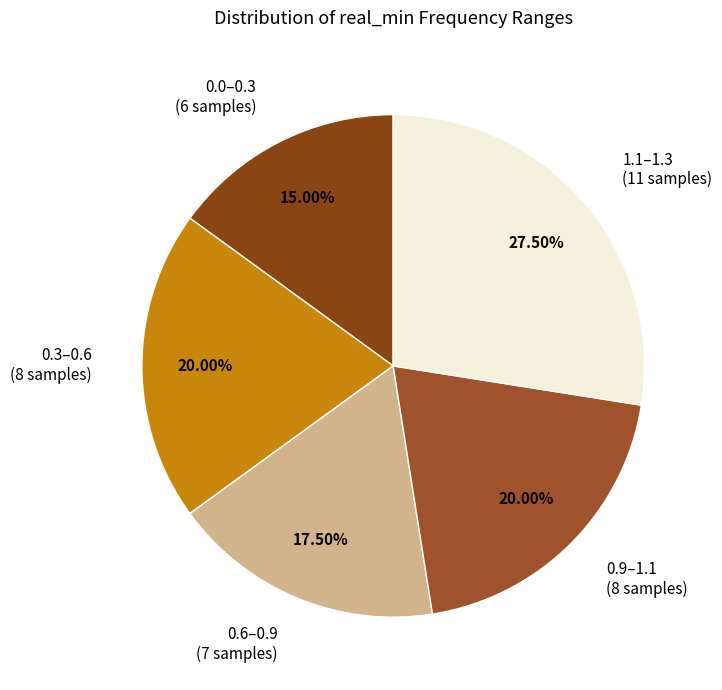

How many segments does this pie chart have?

5